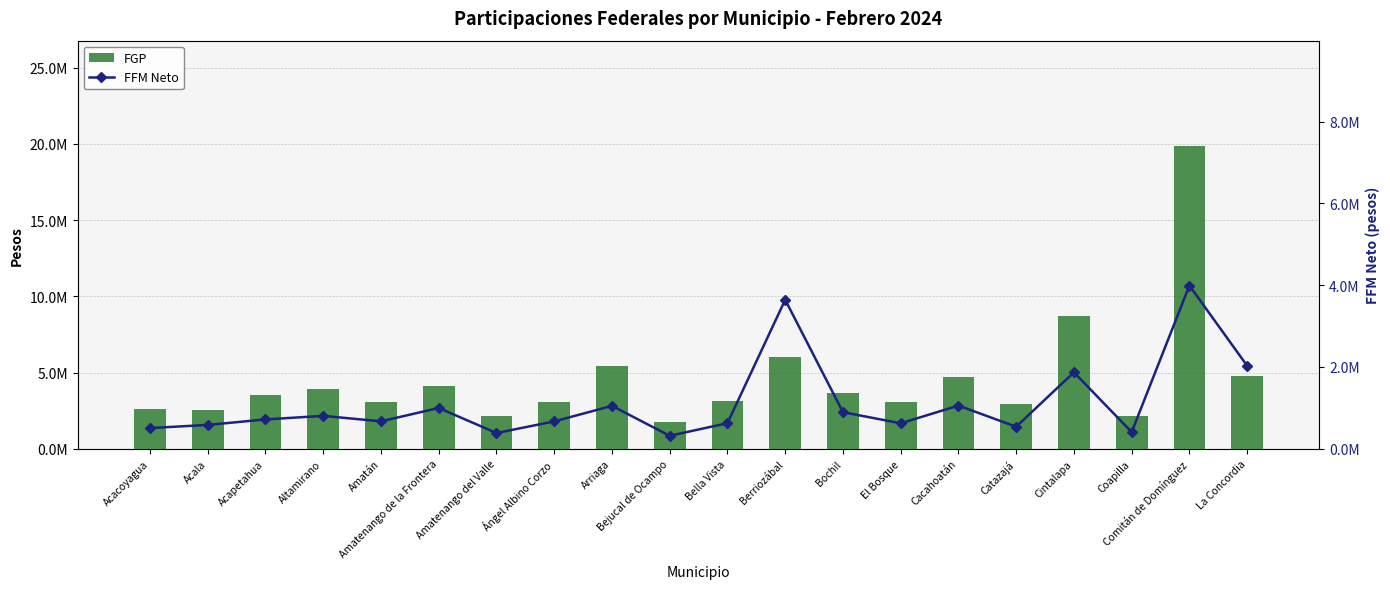

At which label is FGP closest to 10781964?

Cintalapa